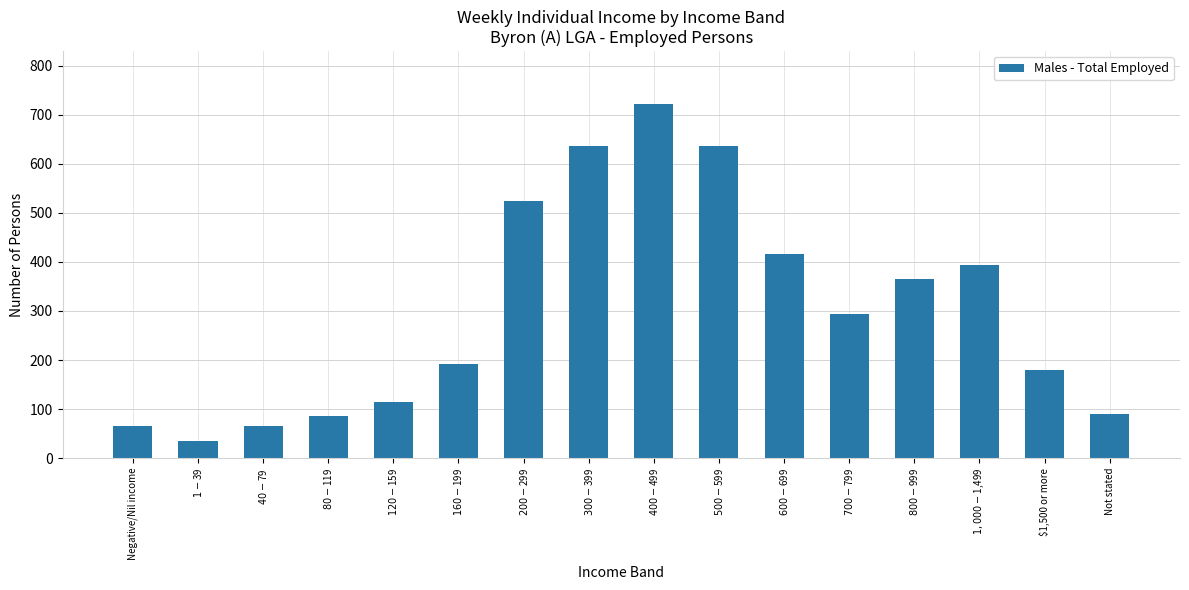

What is the sum of all values?

4813